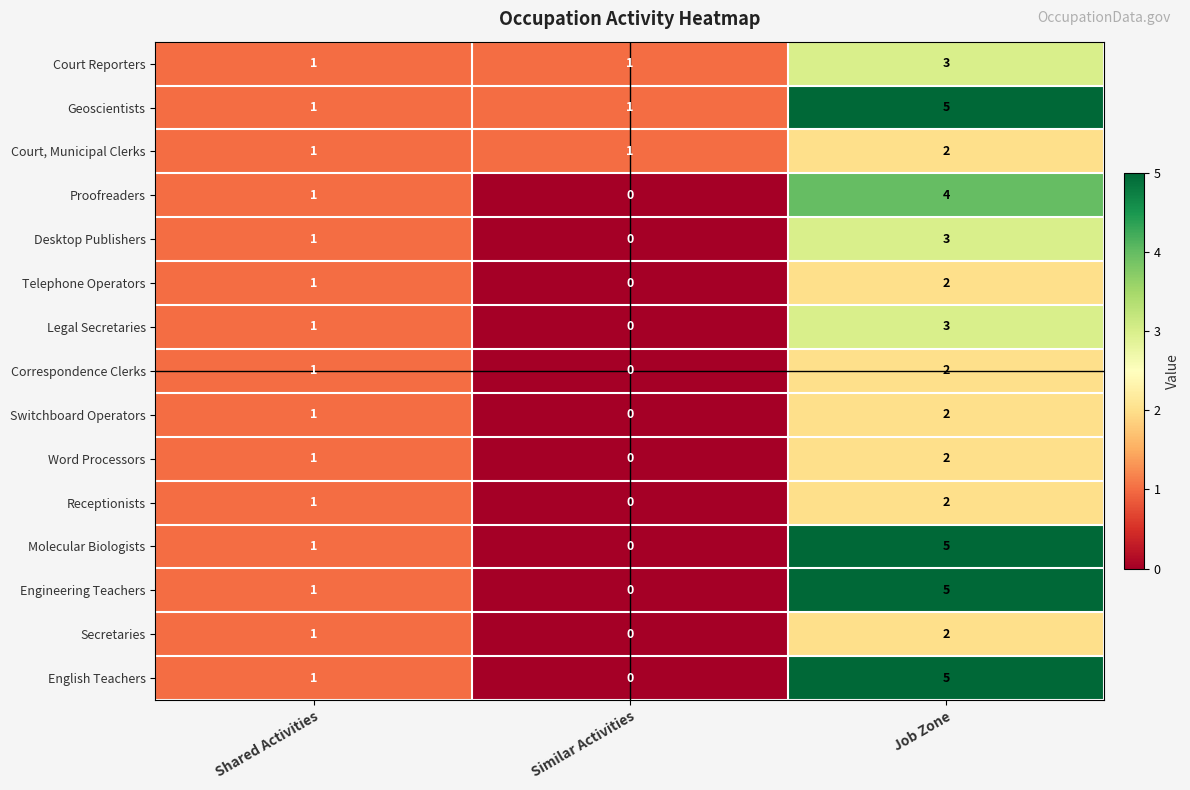

What is the spread (max minus min) of values at Job Zone?

3